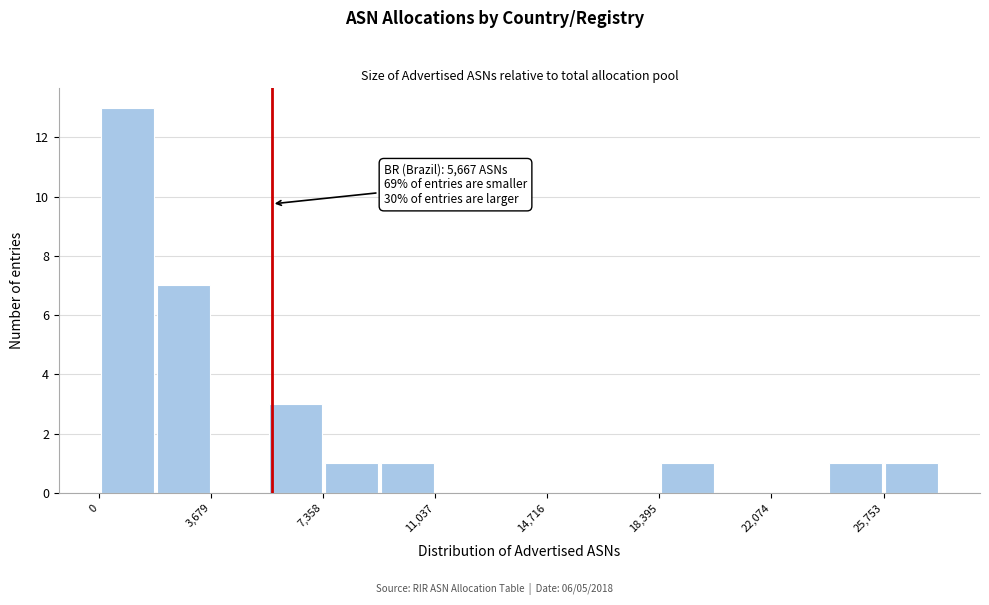

Around what value on the x-axis is the tallest bar? Give the approximate position of its centre, as read against the axis.

1000